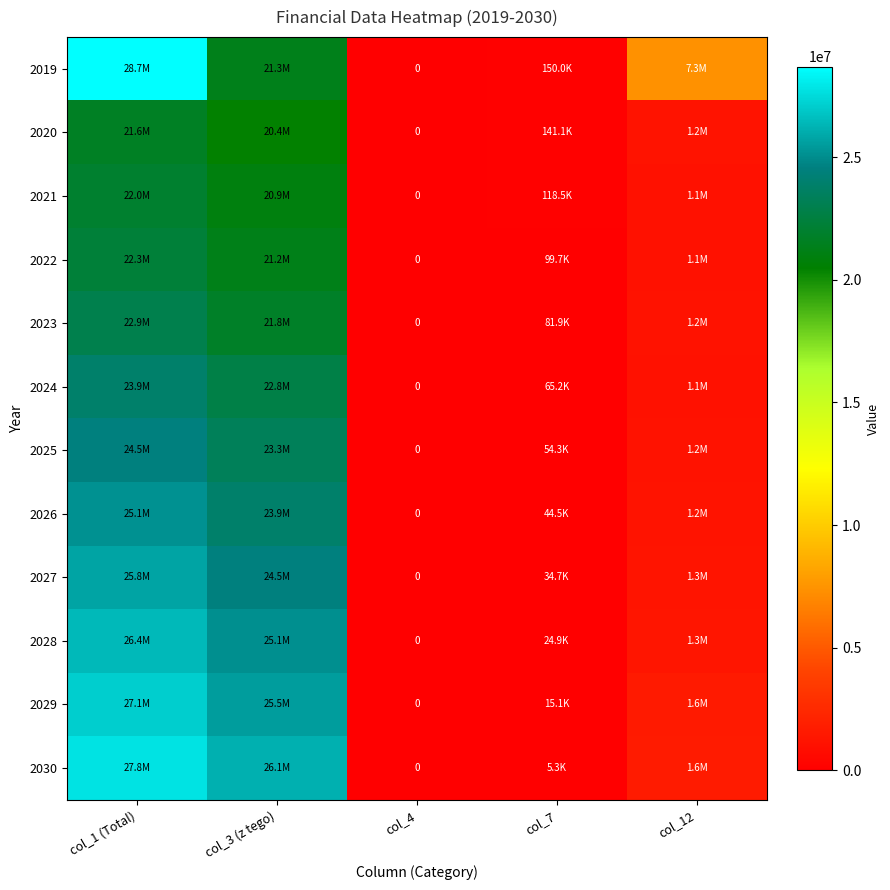

Is the value of 2020 at col_7 greater than the value of 2023 at col_4?

Yes